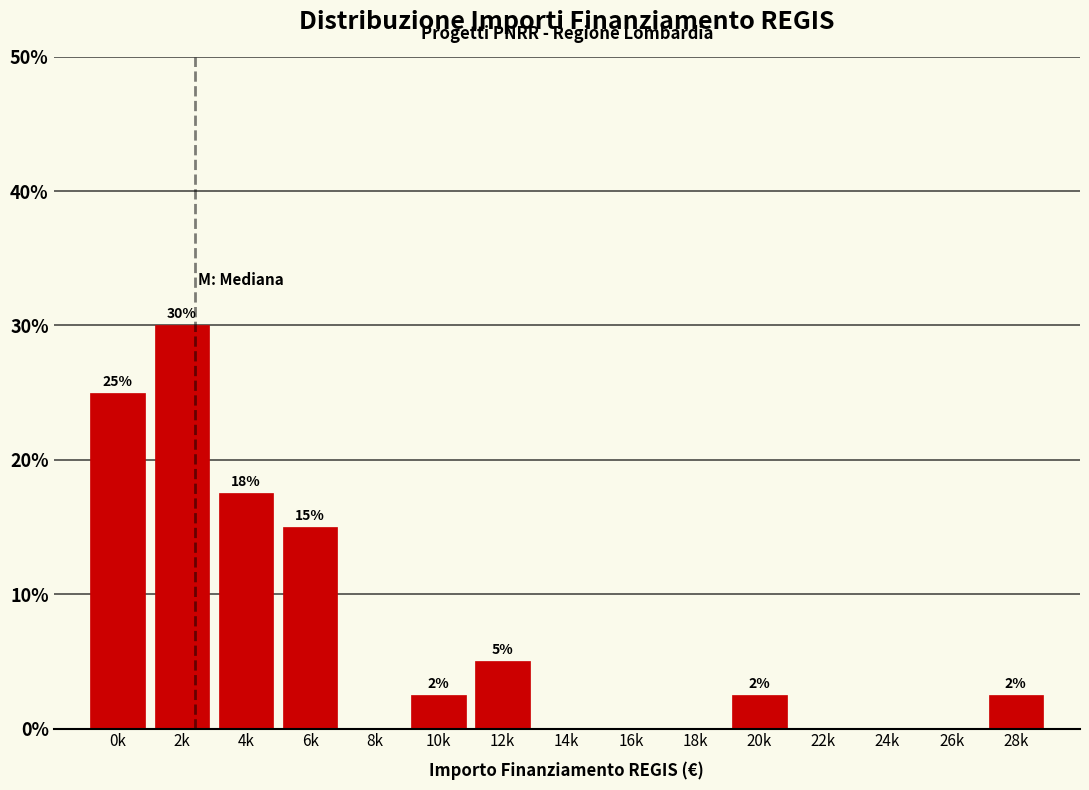

What is the greatest value displayed?

30.0